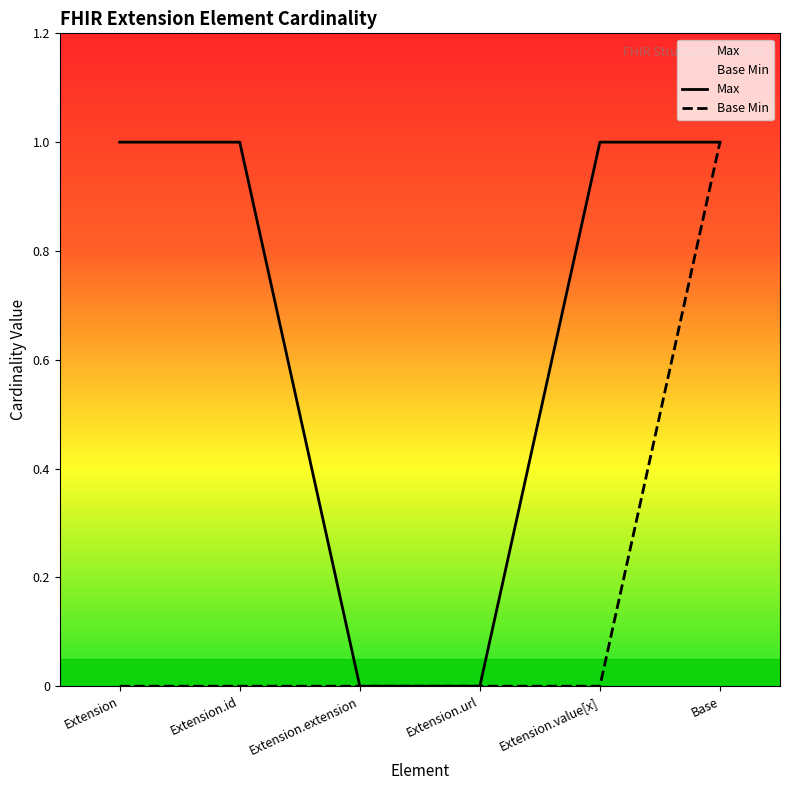

Is it true that Base Min equals 0 at Base?

False